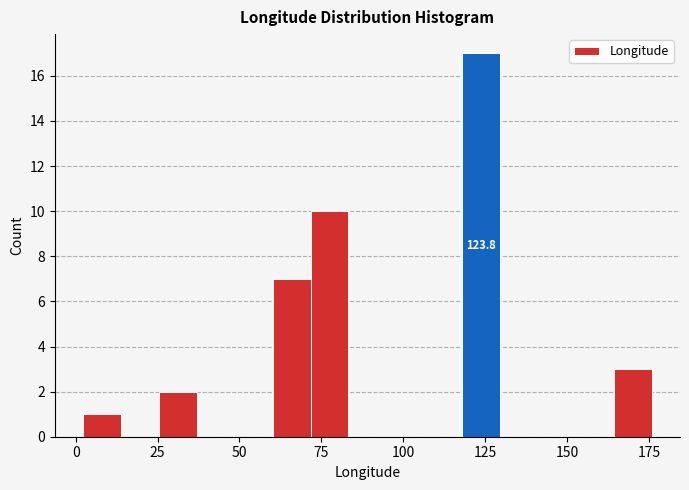

Read against the x-axis, roughly where is the centre of the tallest bar?

125